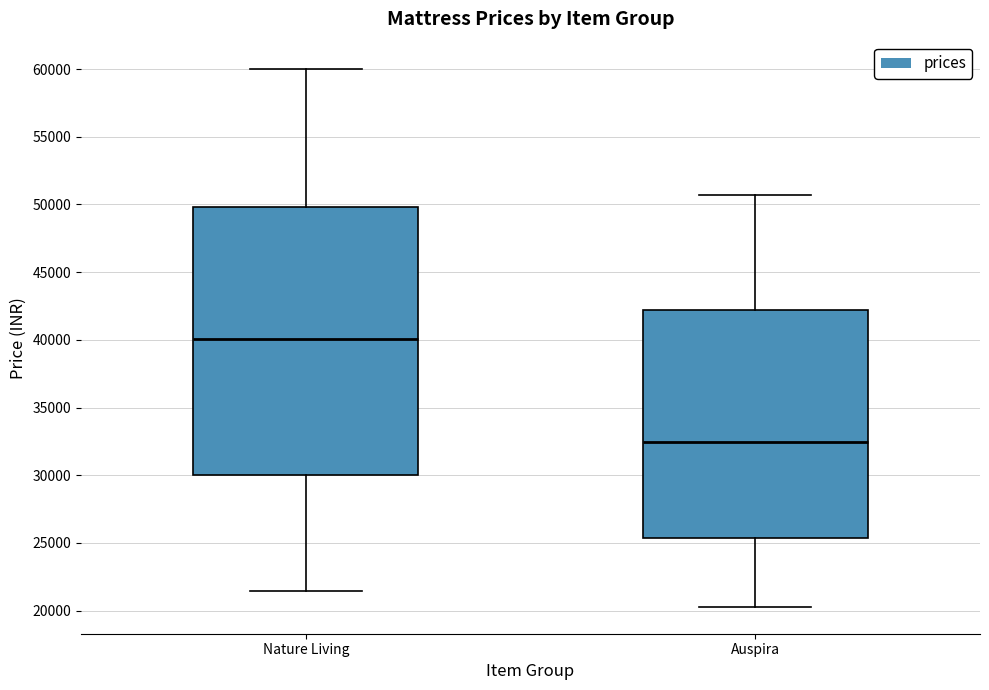

Where is the upper edge of the box for Nature Living on the y-axis? The values are not printed on the chart, so give them approximately, as read against the axis.

50000